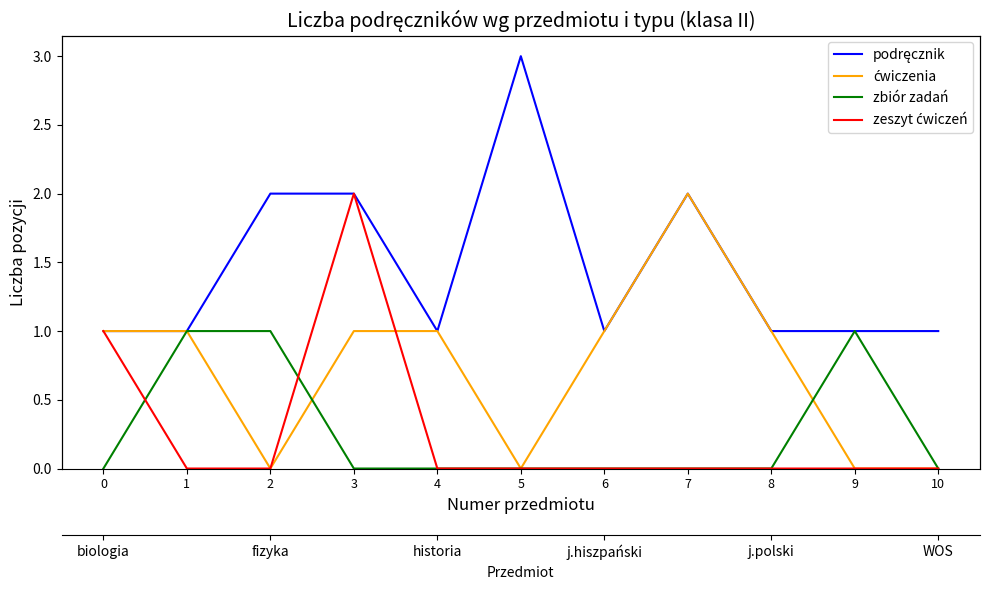

Read the ćwiczenia value at 3.

1